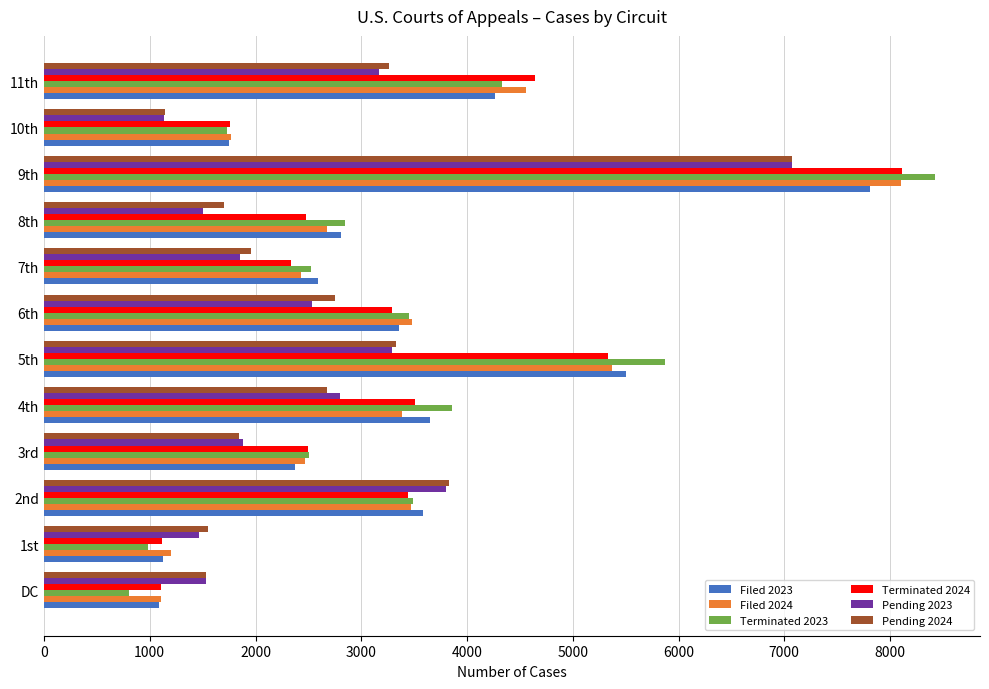

Is it true that Terminated 2024 equals 1106 at DC?

True